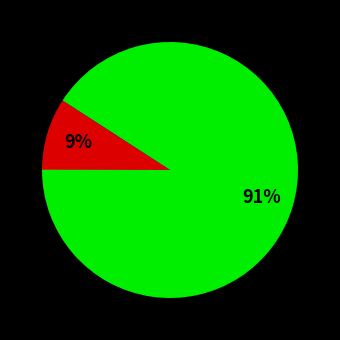

Is there any slice that represents more than half of the pie?

Yes